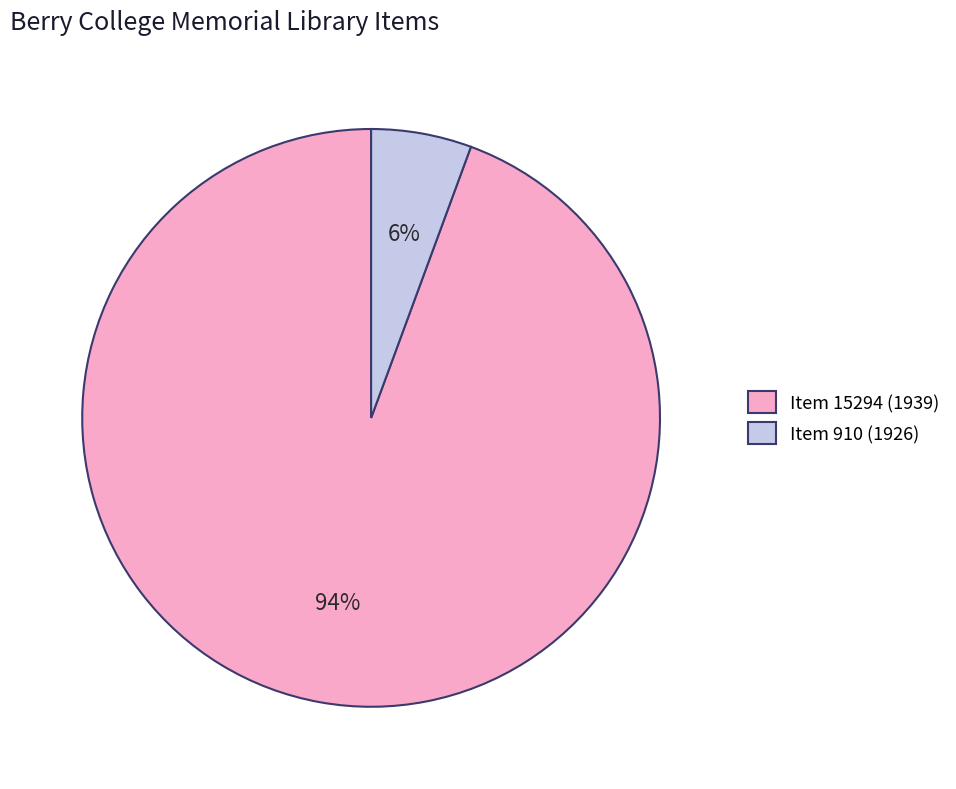

Which has a higher value, Item 910 (1926) or Item 15294 (1939)?

Item 15294 (1939)